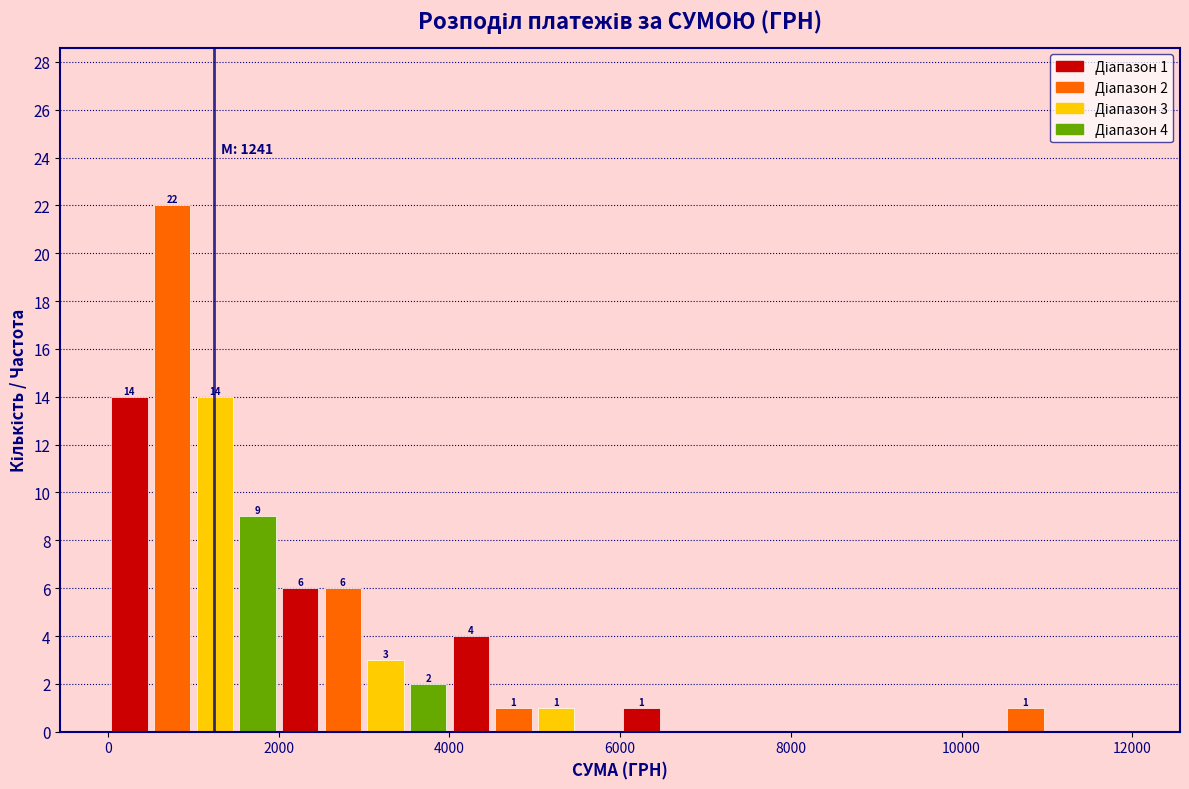

Read against the x-axis, roughly where is the centre of the tallest bar?

800